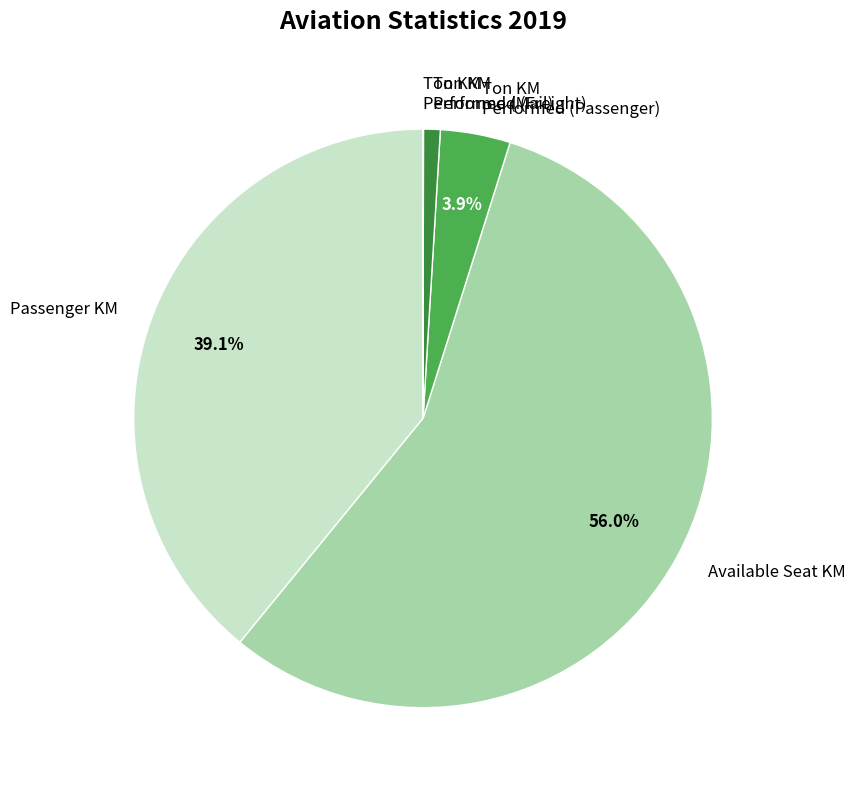

Which category has the biggest portion of the pie?

Available Seat KM